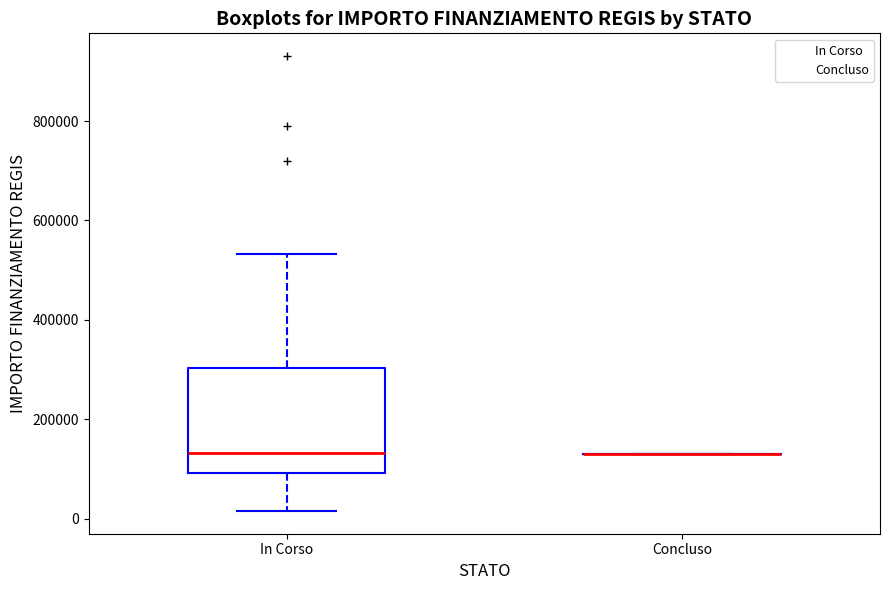

Where does the upper whisker of the box for In Corso end on the y-axis? The values are not printed on the chart, so give them approximately, as read against the axis.

540000